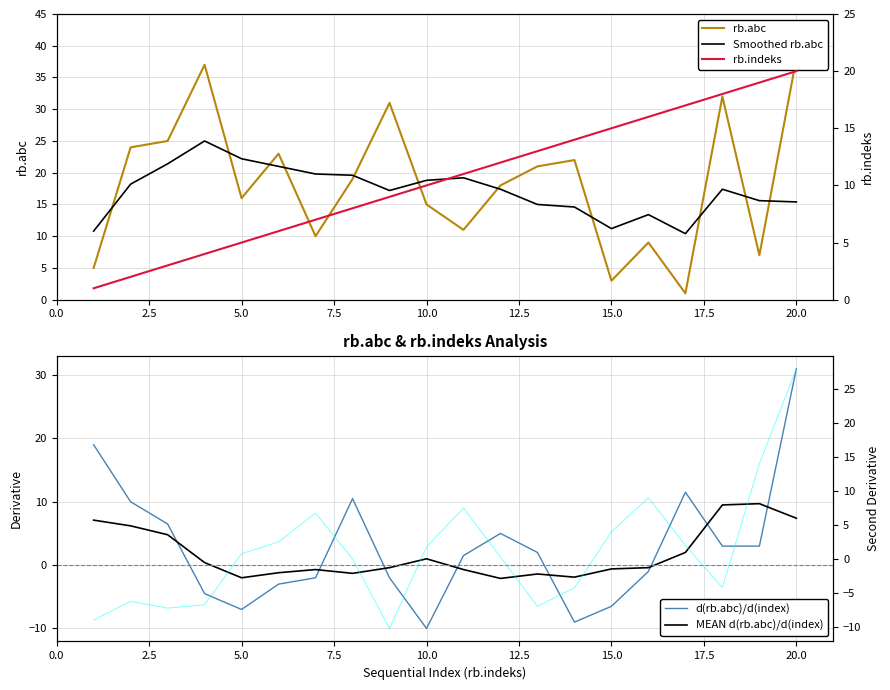

How many interior local valleys does the Smoothed rb.abc series have?

3